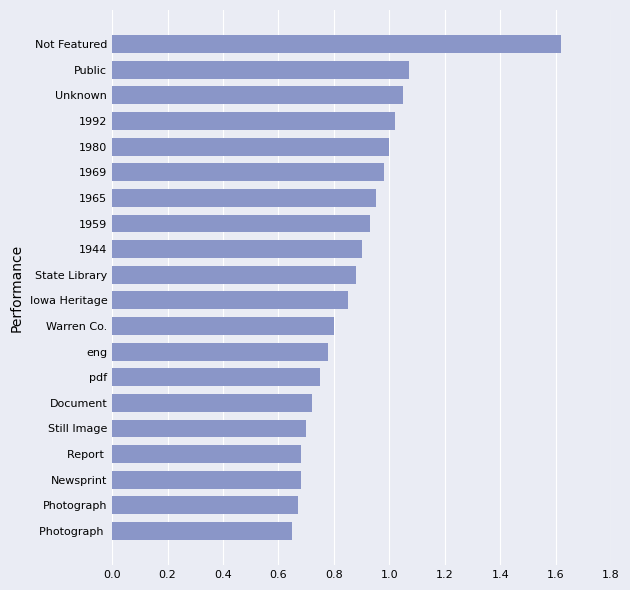

What is the sum of all values?

17.7